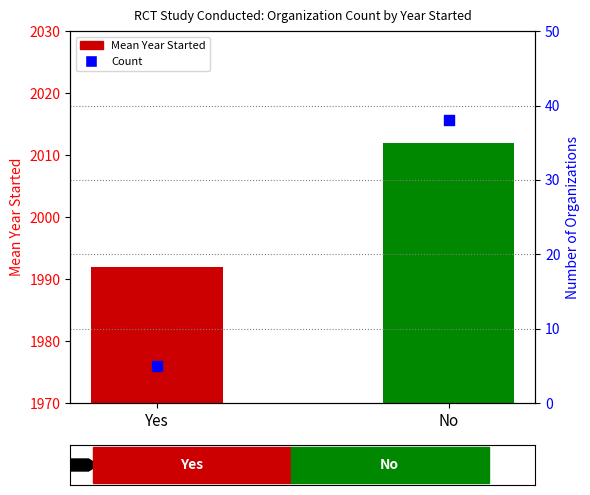

Is the value of Mean Year Started at No greater than the value of Count at No?

Yes